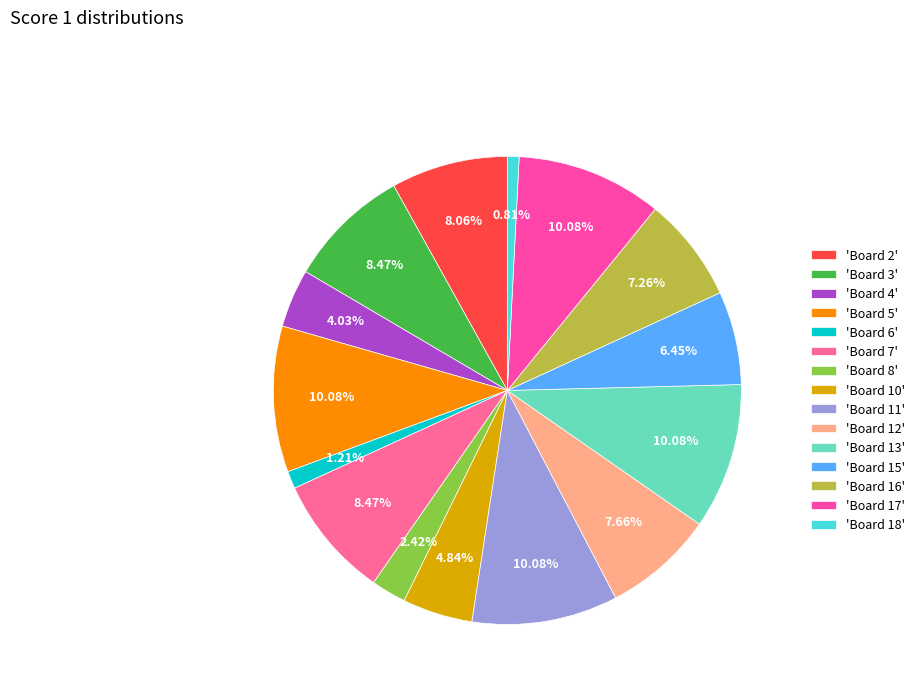

How many slices are in this pie chart?

15